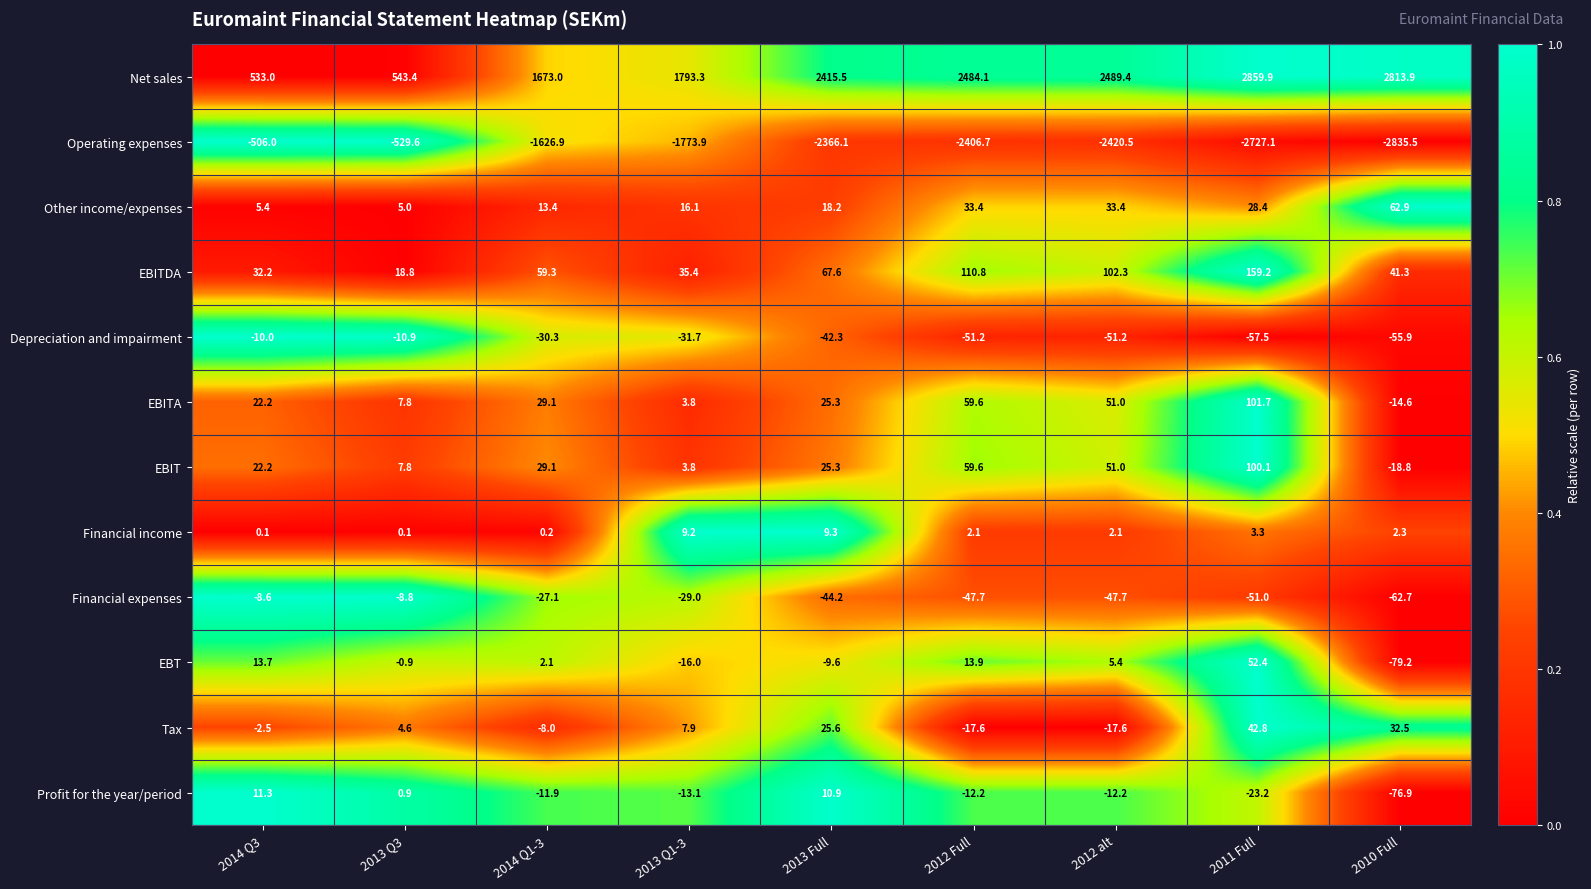

What is the sum of the Operating expenses values at 2010 Full and 2013 Full?

-5201.6